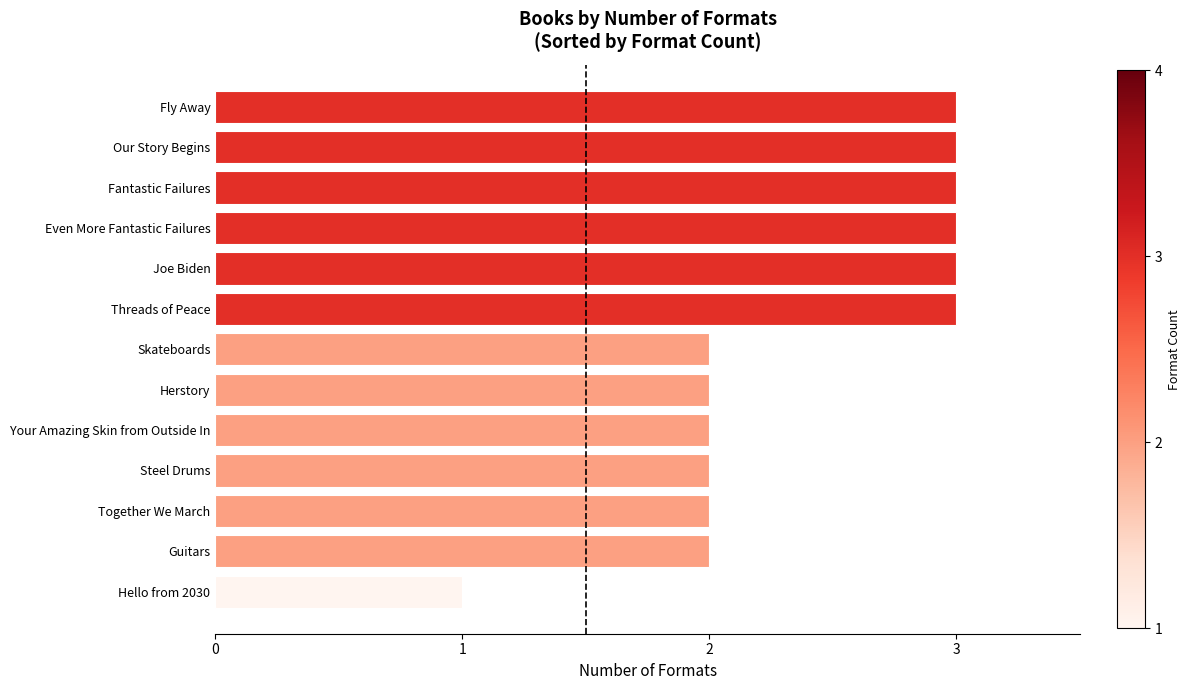

Are the bars horizontal?

Yes